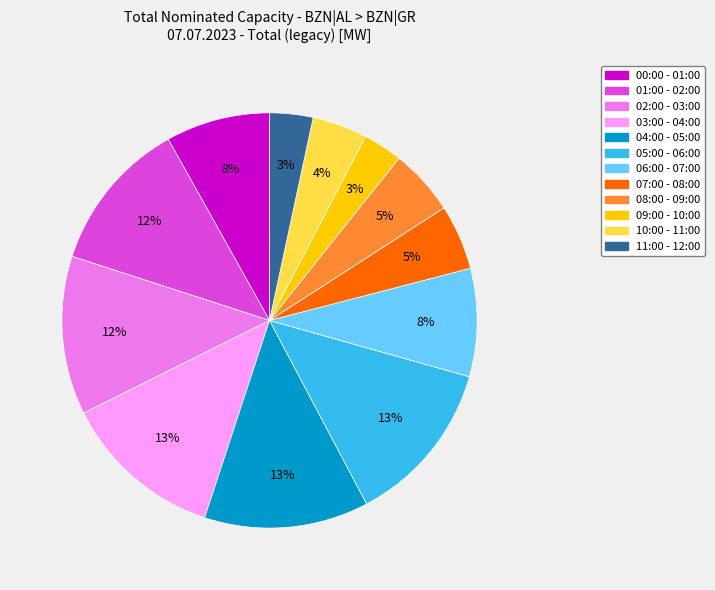

To the nearest percent, what is the difference between the largest and smallest slice percentages?

10%